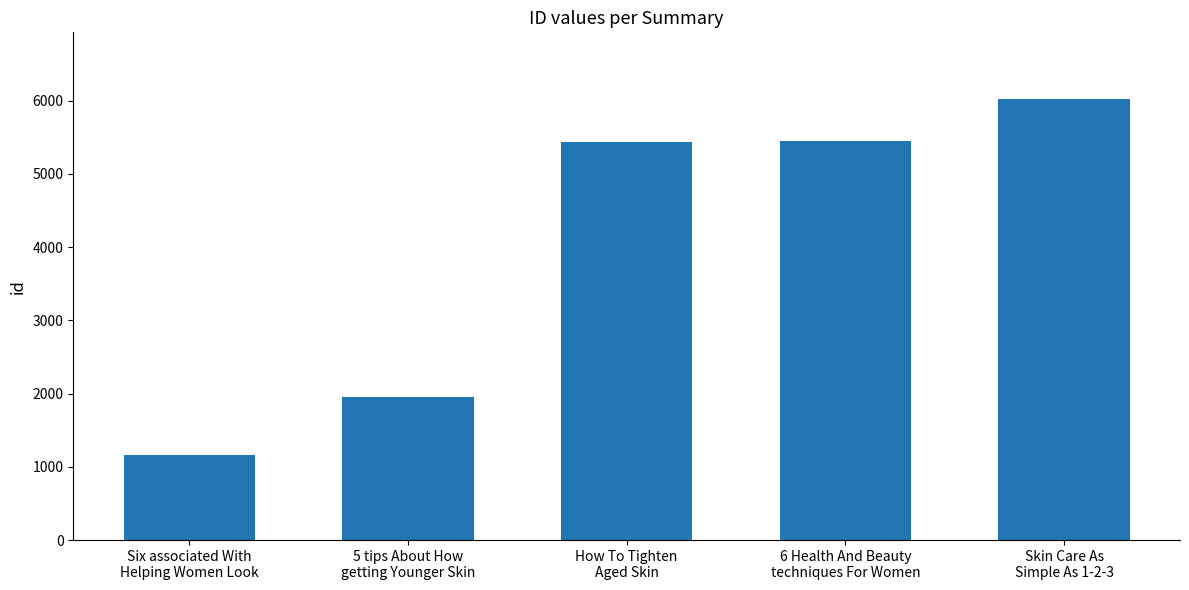

Which label corresponds to the largest value in the chart?

Skin Care As
Simple As 1-2-3